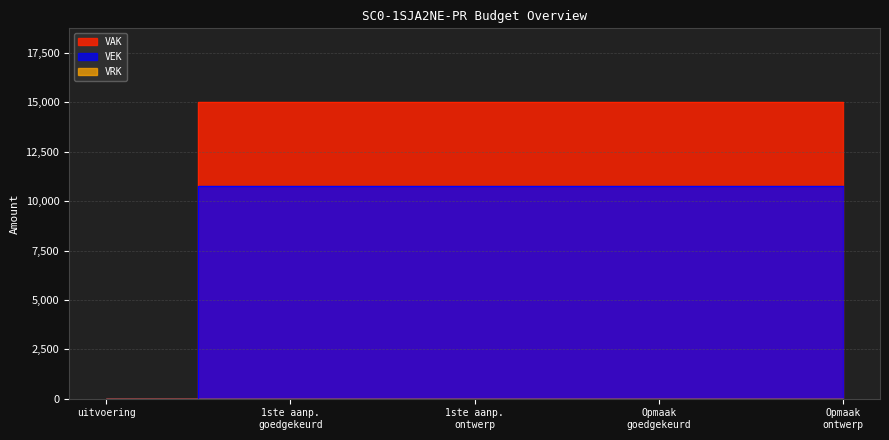

Reading left to right, extract all data points from this chart.

VAK: 0	15000	15000	15000	15000
VEK: 0	10750	10750	10750	10750